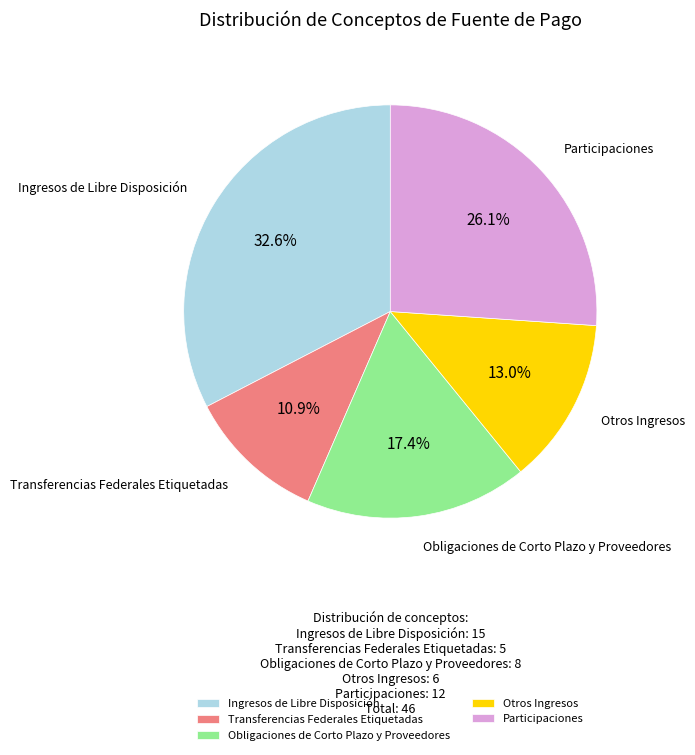

To the nearest percent, what portion does Otros Ingresos represent?

13%